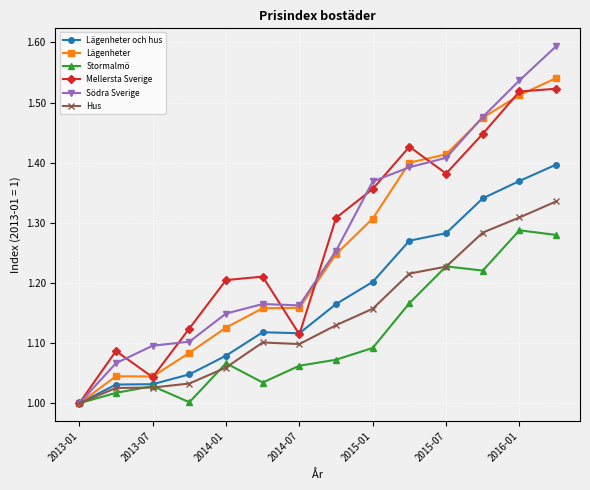

True or false: Mellersta Sverige has more than 1 points higher than both neighbors.

True